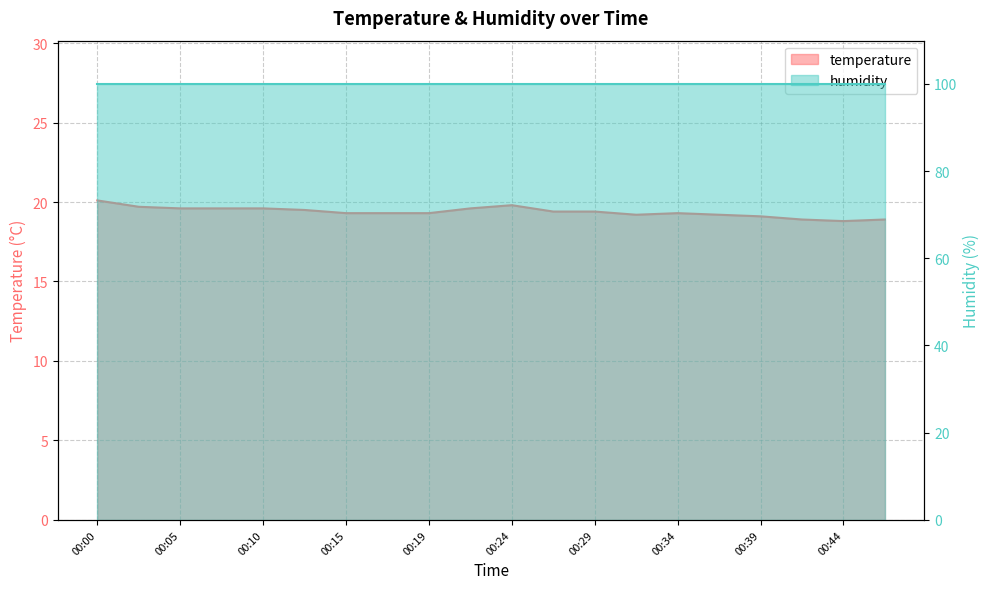

Which has a higher value, 00:00 or 00:10?

00:00